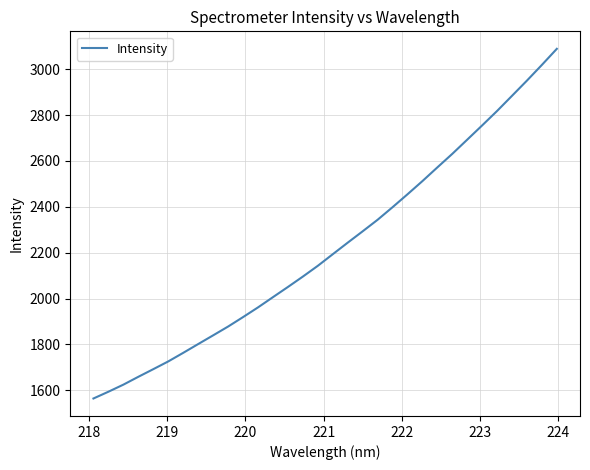

What is the difference between the maximum and minimum values?

1524.5